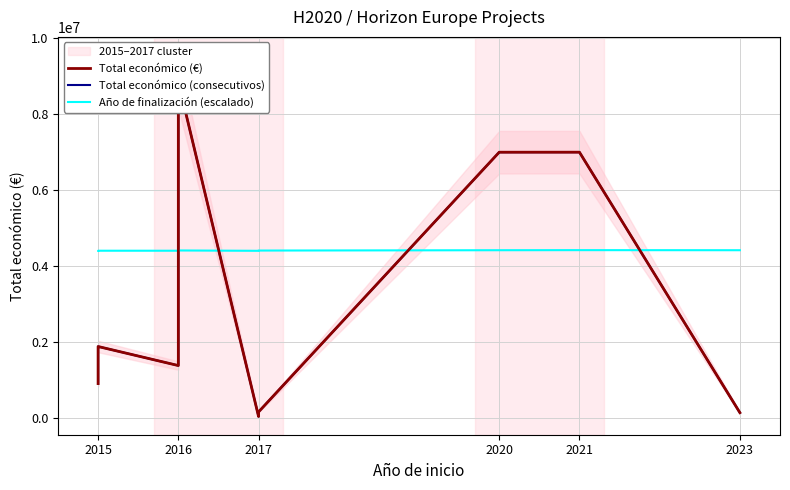

What is the average value of the Total económico (€) series?

3237319.9